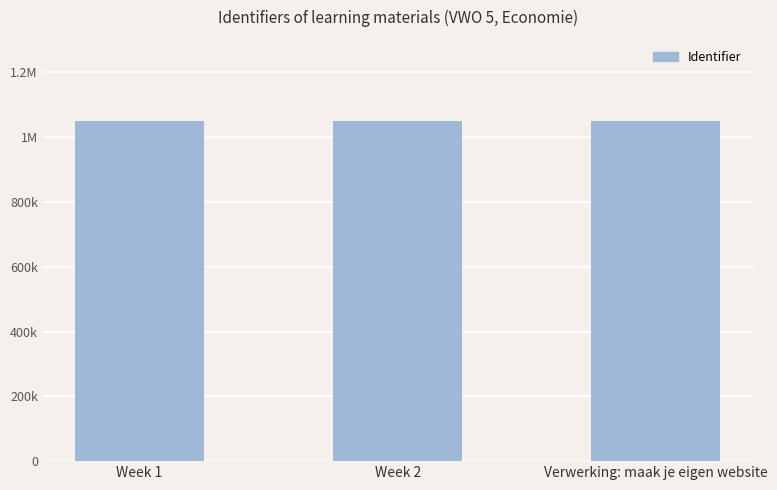

The chart shows a value of 277095 at Week 1. True or false?

False